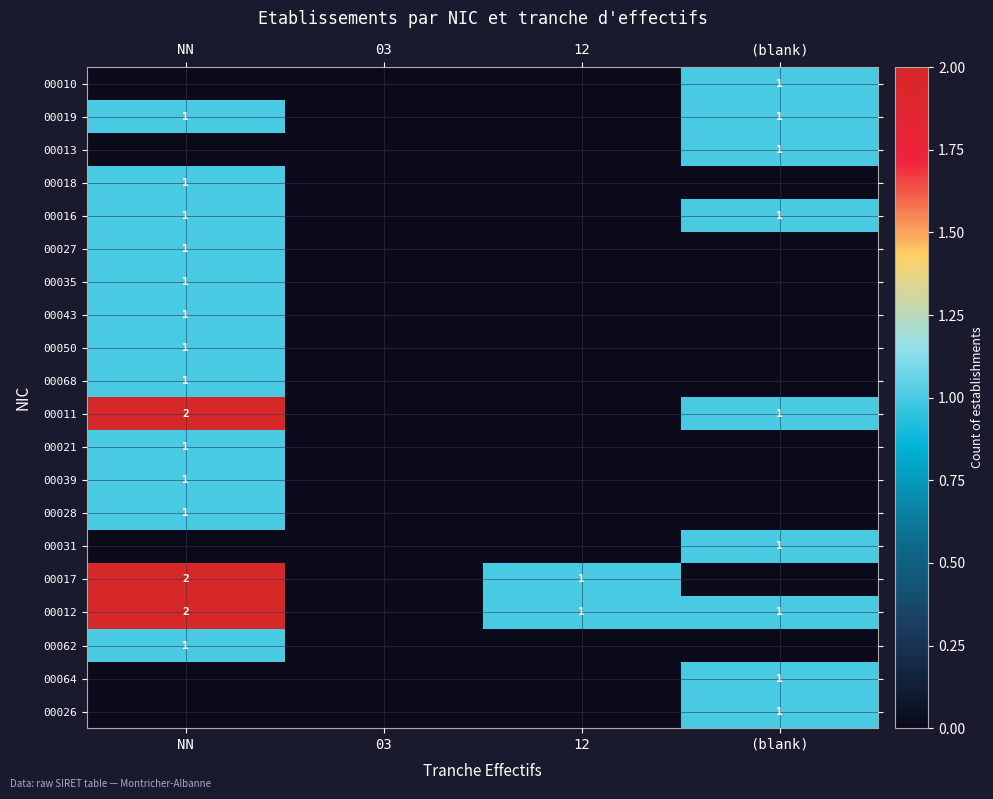

At how many categories does at least one series exceed 1?

1